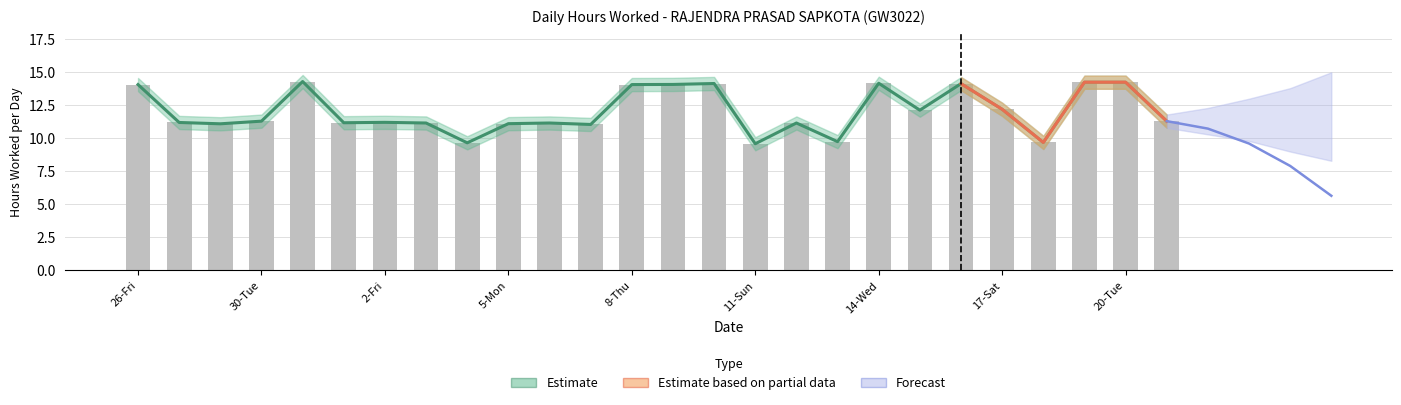

What is the maximum value for Upper Estimate?

14.3